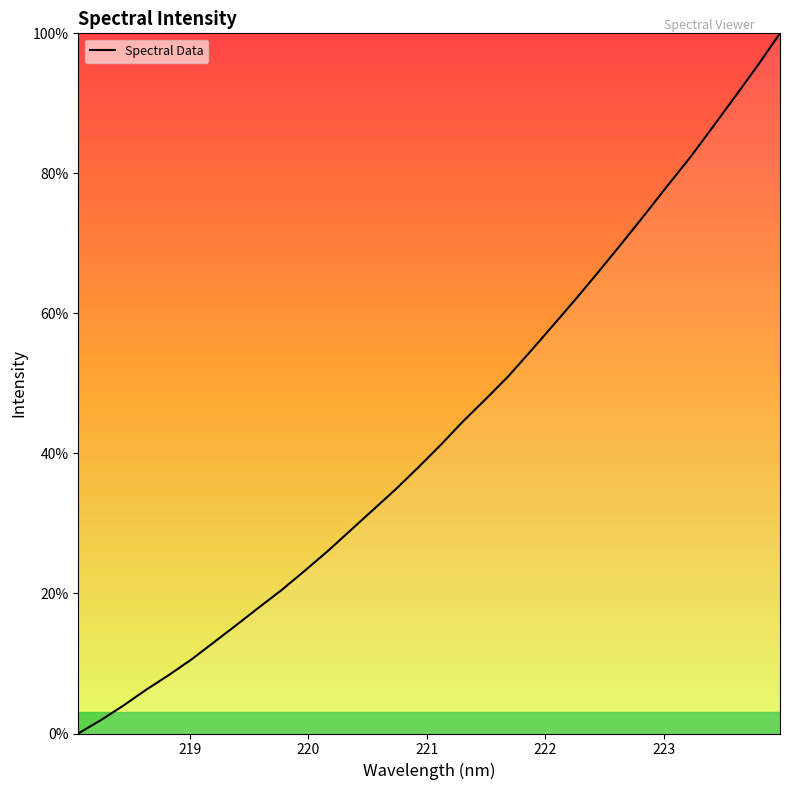

What is the difference between the maximum and minimum values?

100.0